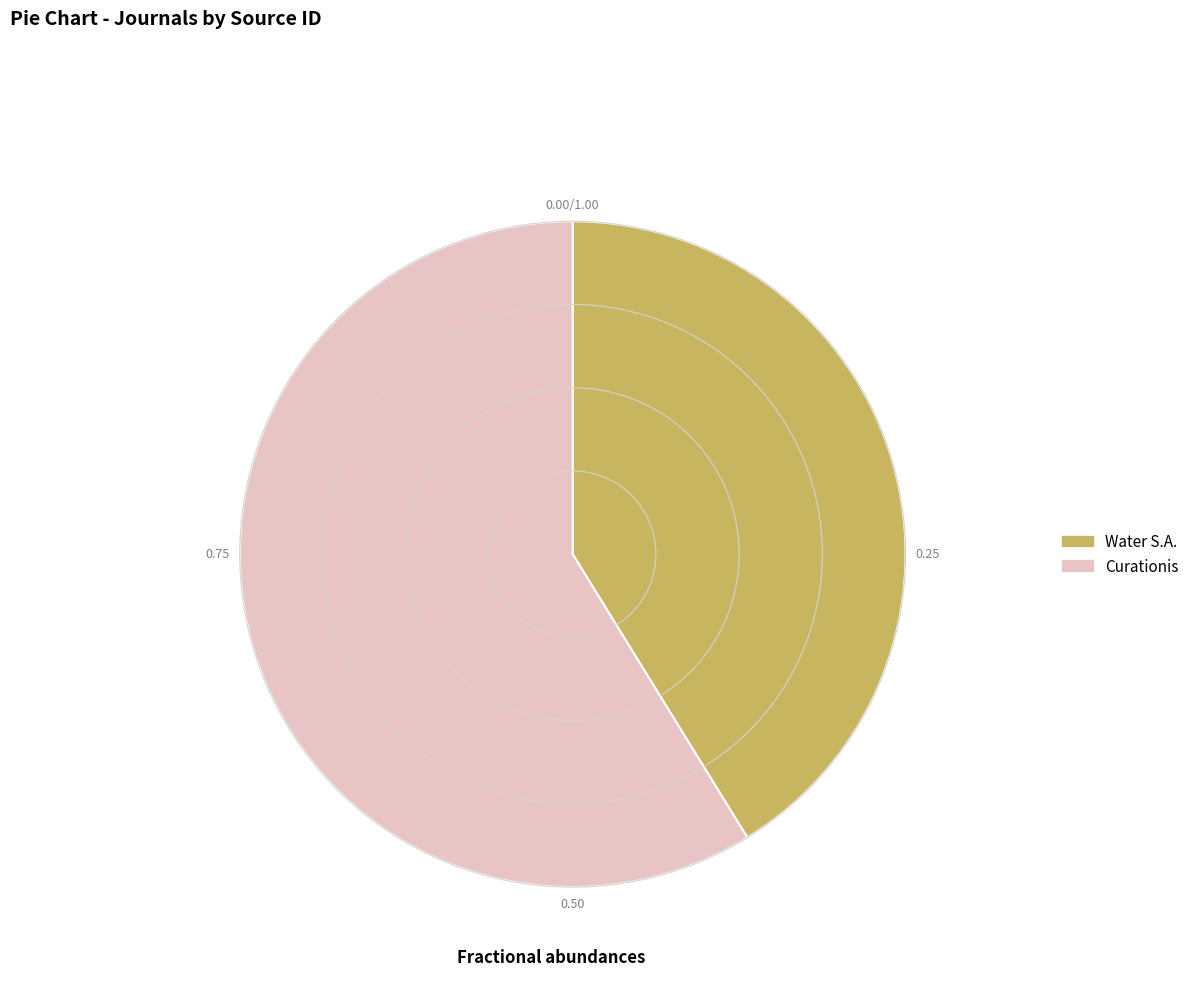

Is there any slice that represents more than half of the pie?

Yes